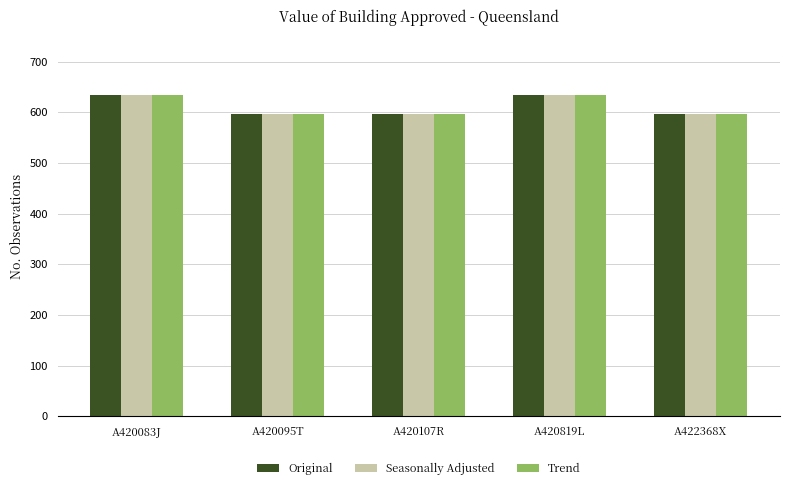

What is the difference between the second highest and minimum values in the Original series?

36